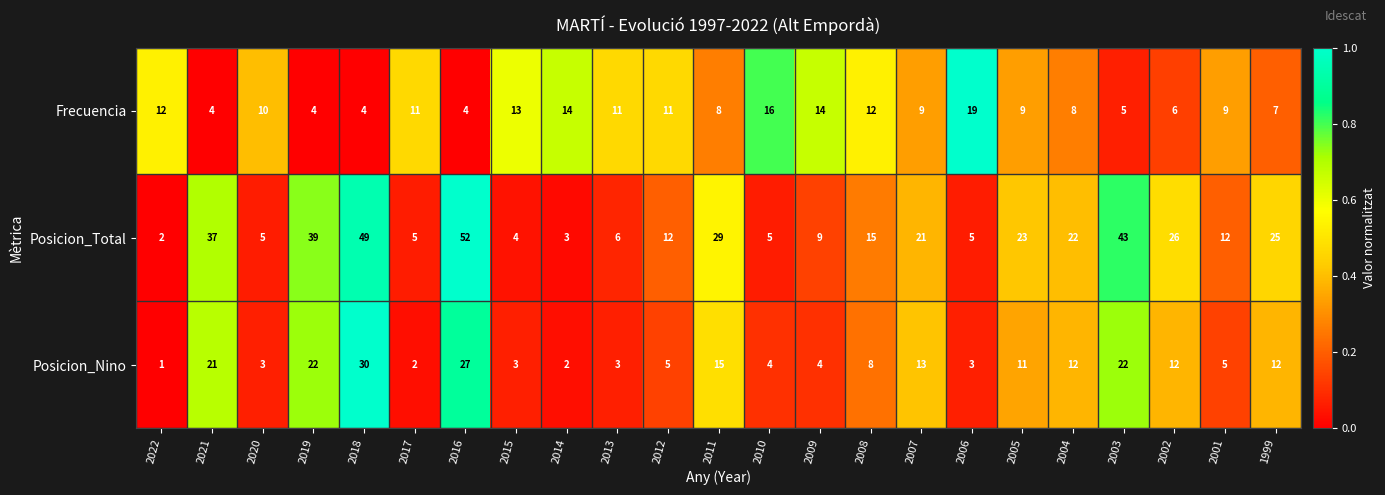

What is the average value of the Posicion_Nino series?

10